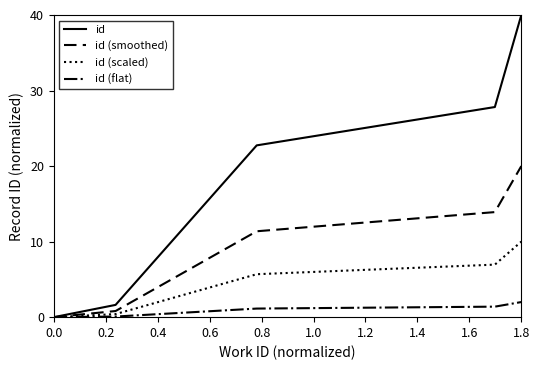

What is the difference between the maximum and minimum values in the id (flat) series?

2.0